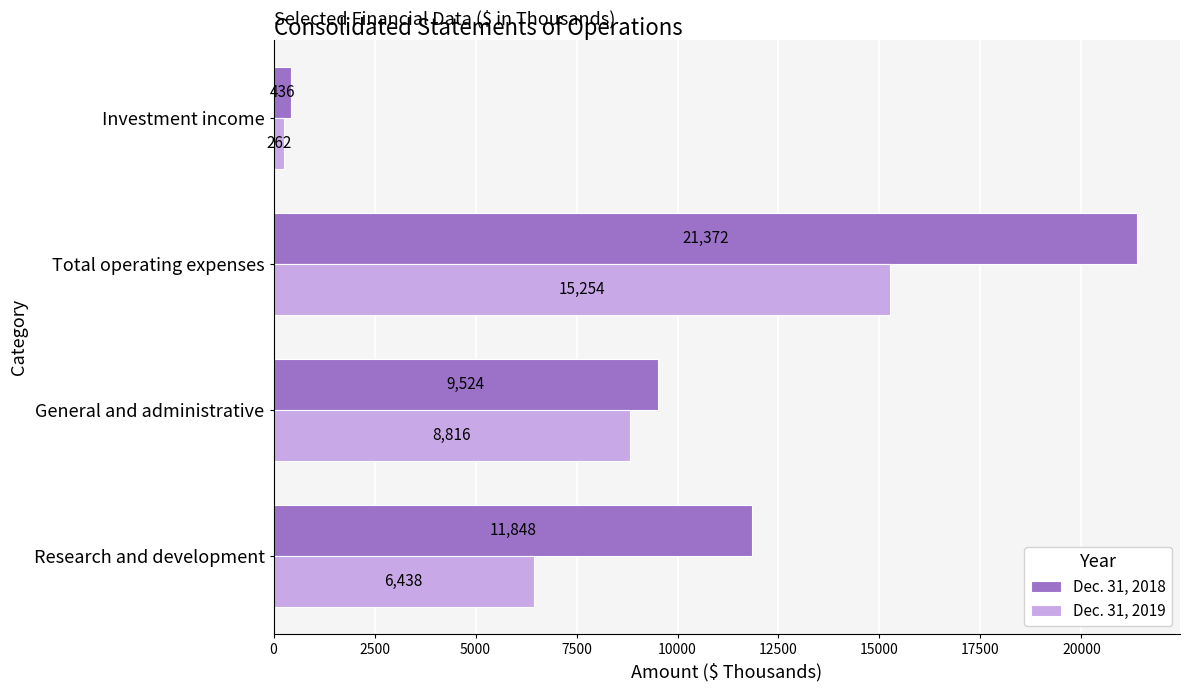

Rank the series at Total operating expenses from lowest to highest value.

Dec. 31, 2019, Dec. 31, 2018